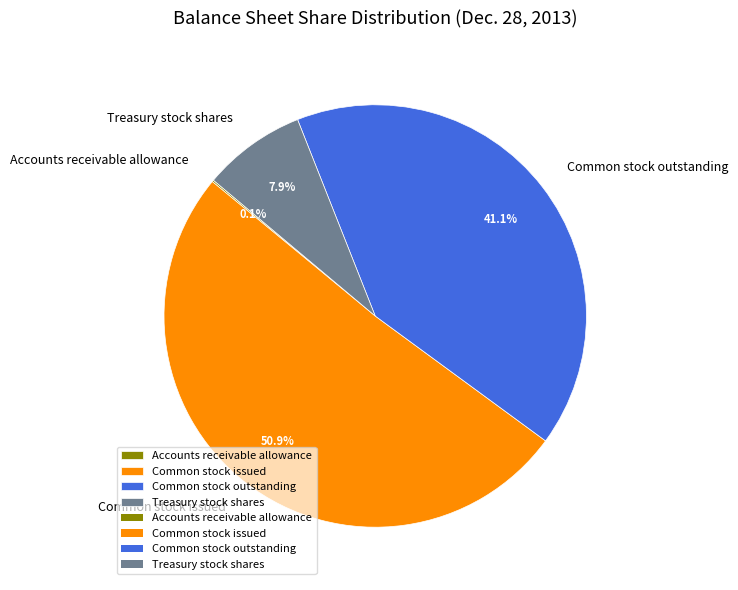

To the nearest percent, what portion does Common stock issued represent?

51%